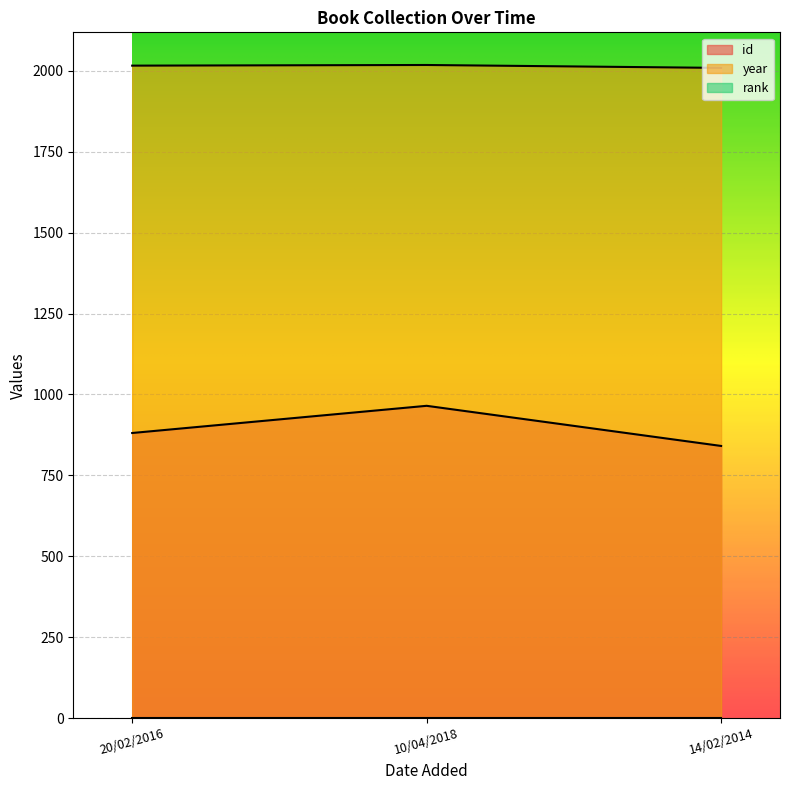

What is the label of the 1st point from the left?

20/02/2016